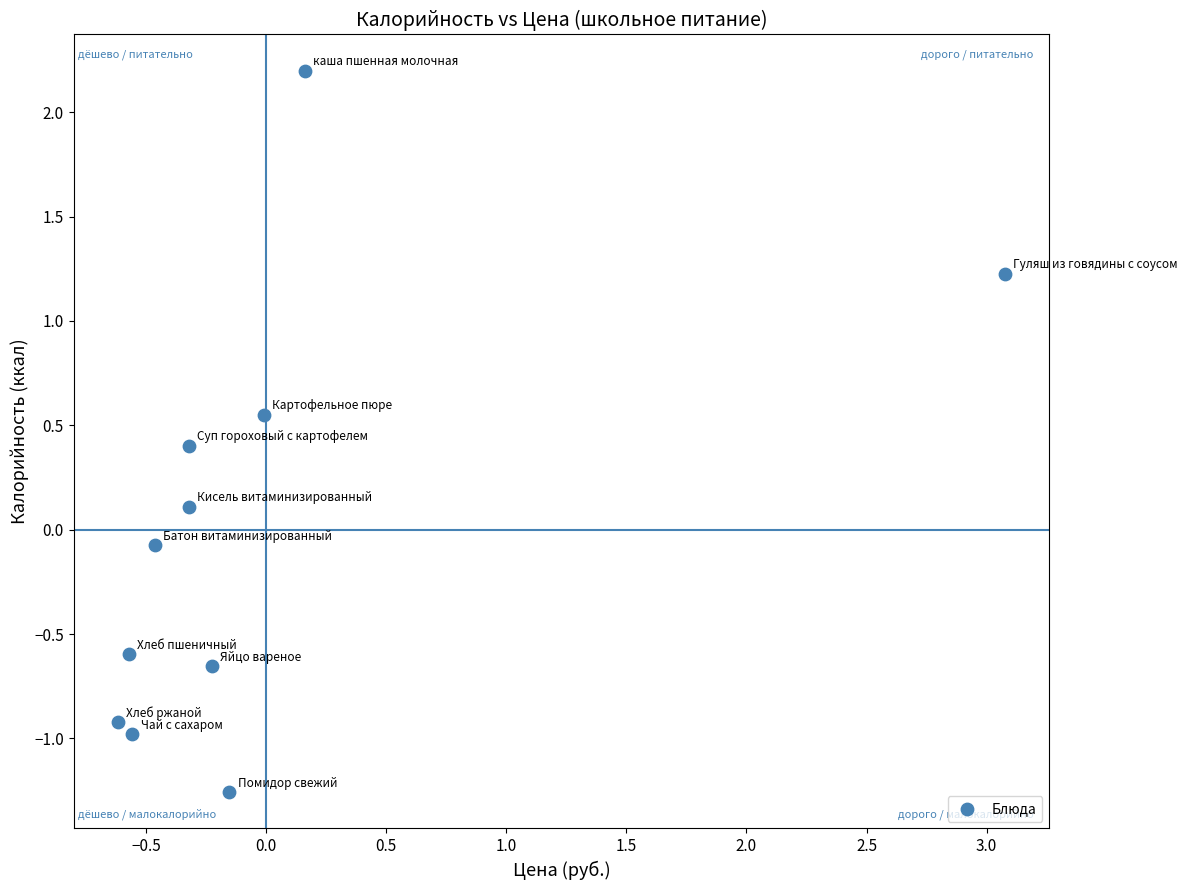

What is the range of X values (max minus min)?

3.7